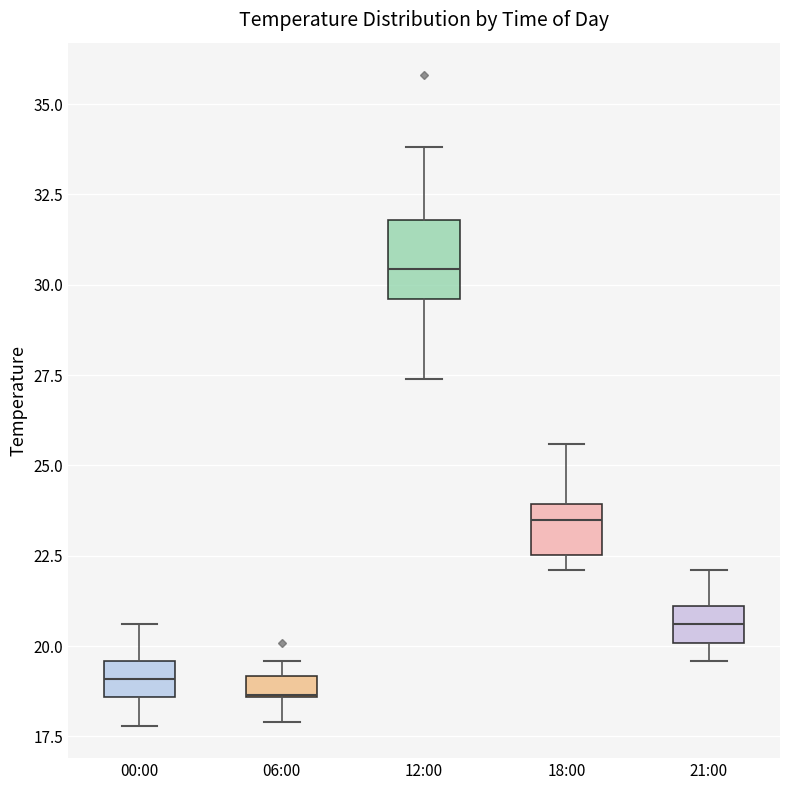

Where does the upper whisker of the box for 21:00 end on the y-axis? The values are not printed on the chart, so give them approximately, as read against the axis.

22.0